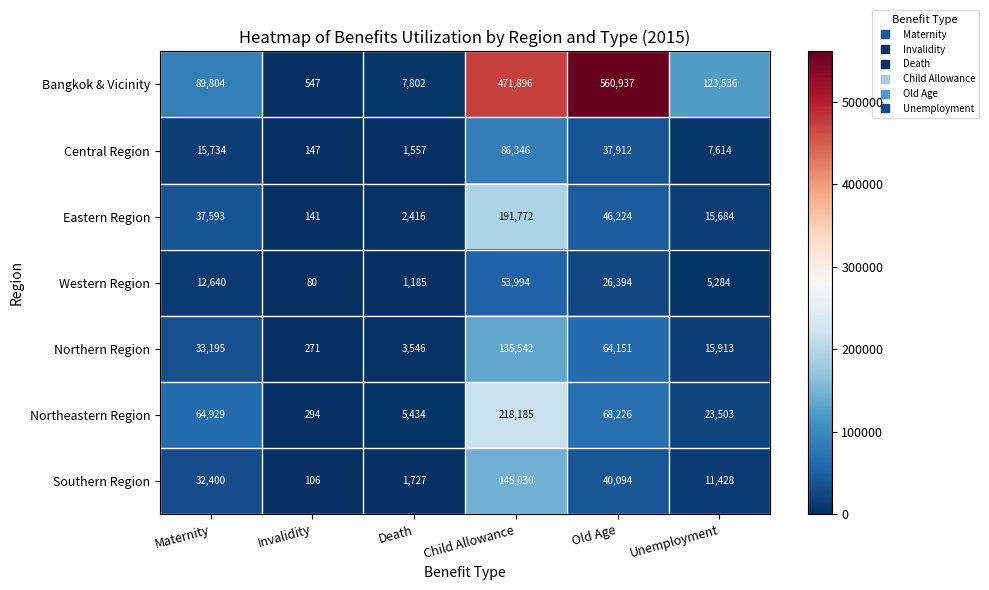

Rank the series at Invalidity from highest to lowest value.

Bangkok & Vicinity, Northeastern Region, Northern Region, Central Region, Eastern Region, Southern Region, Western Region